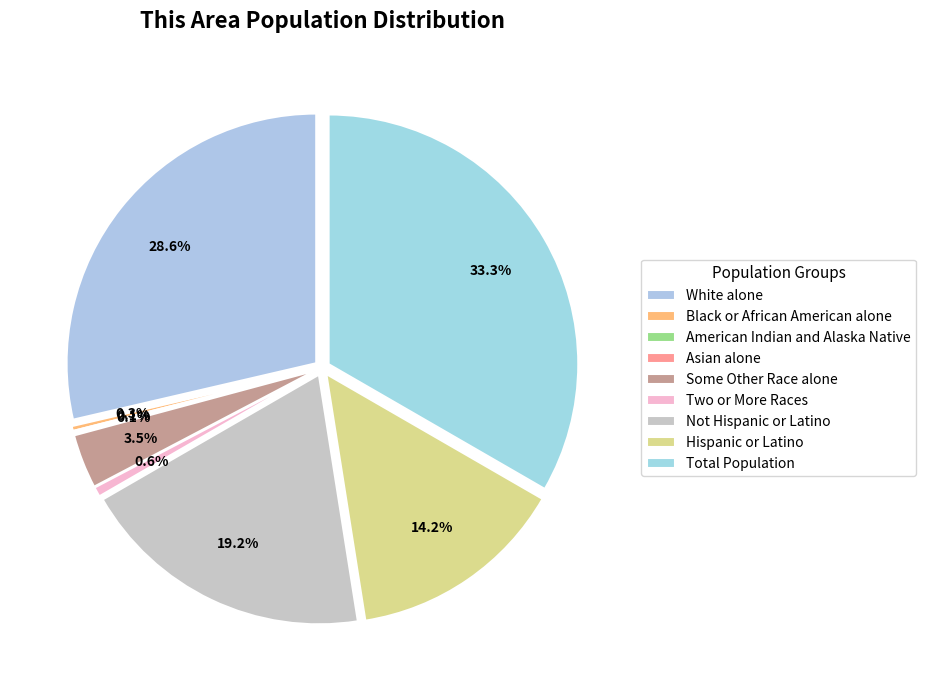

To the nearest percent, what percentage of the pie is Hispanic or Latino?

14%